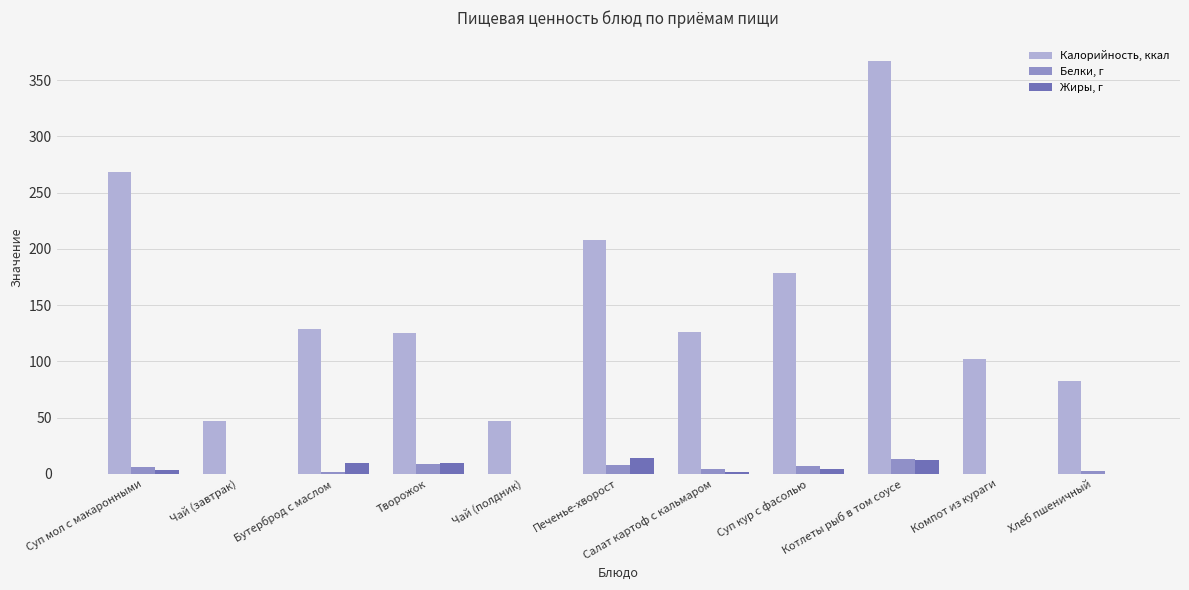

How many categories are shown in the chart?

11